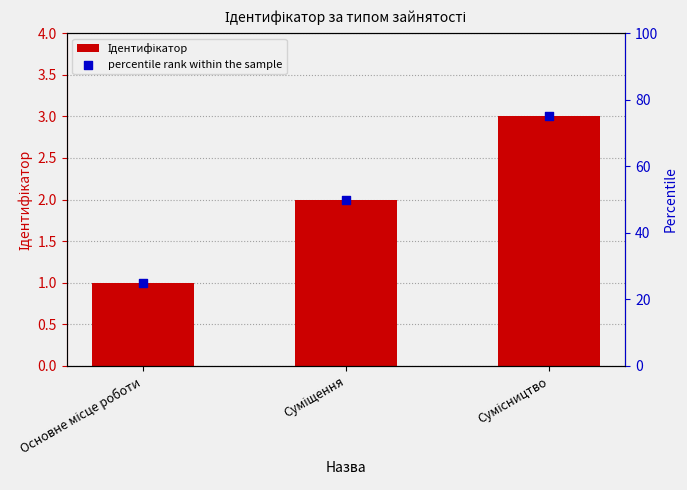

Which series has the largest Y range (max minus min)?

percentile rank within the sample